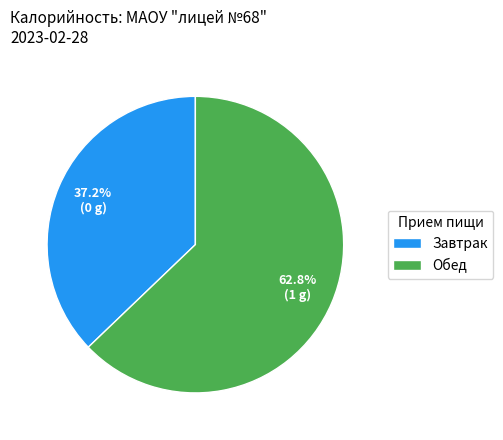

What percentage is the Завтрак slice, to the nearest percent?

37%